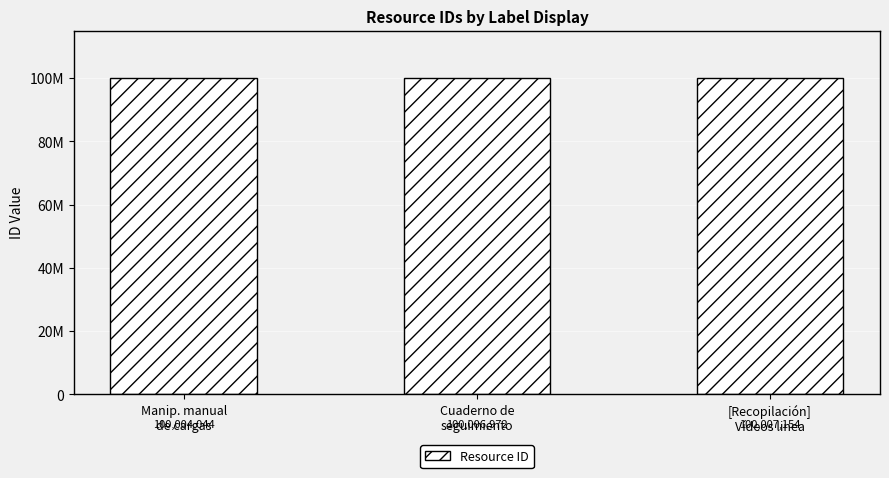

Are the bars horizontal?

No